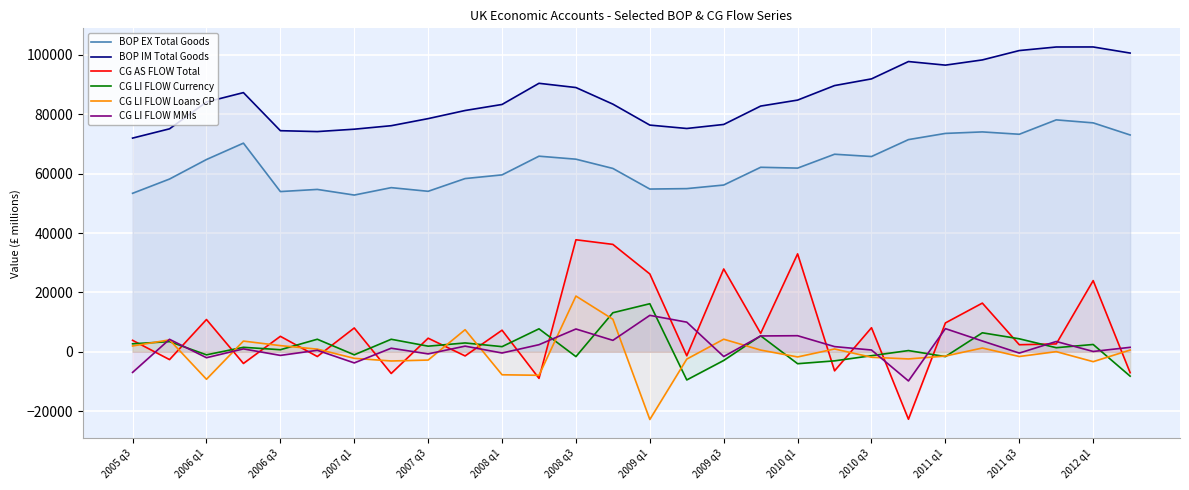

True or false: CG LI FLOW MMIs and CG LI FLOW Currency intersect in this chart.

True